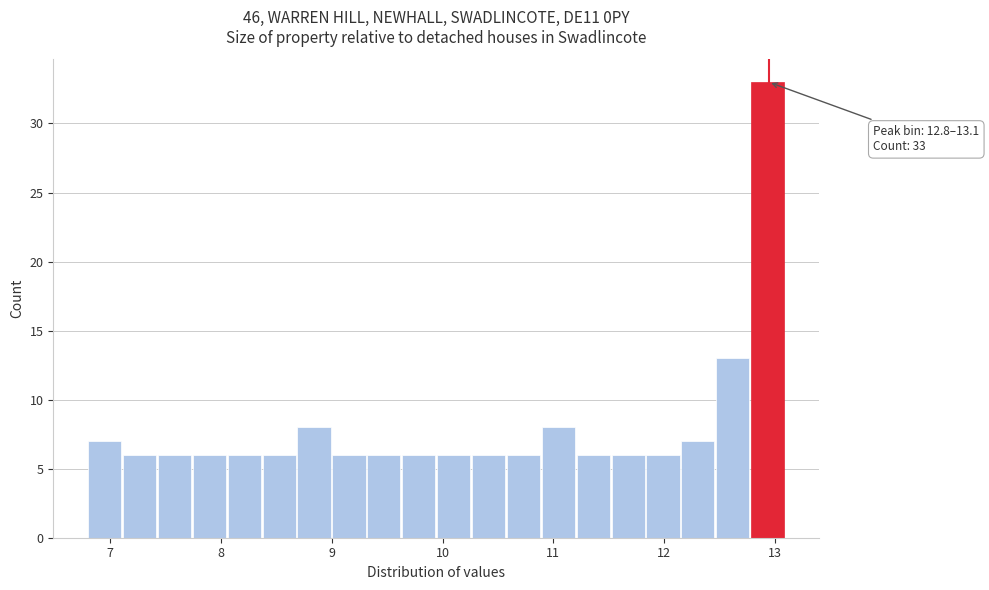

Around what value on the x-axis is the tallest bar? Give the approximate position of its centre, as read against the axis.

12.9